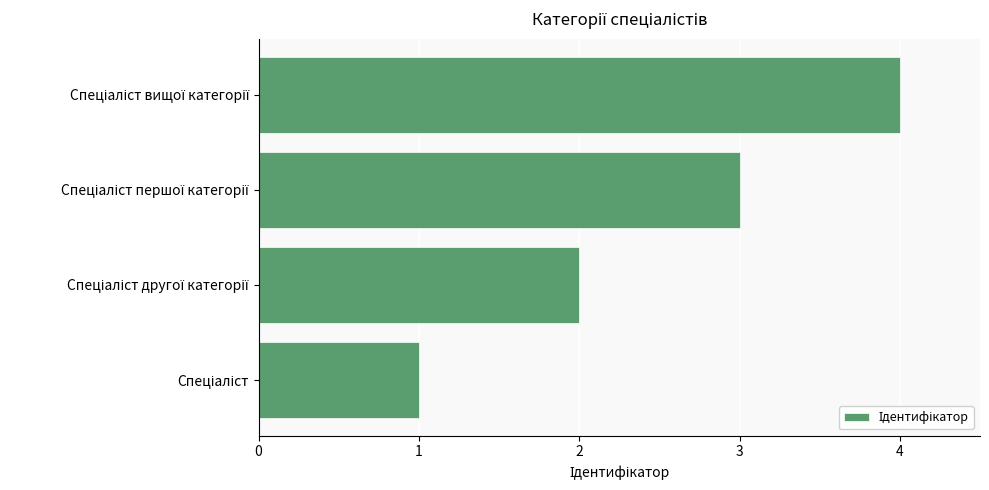

What is the difference between the maximum and minimum values?

3